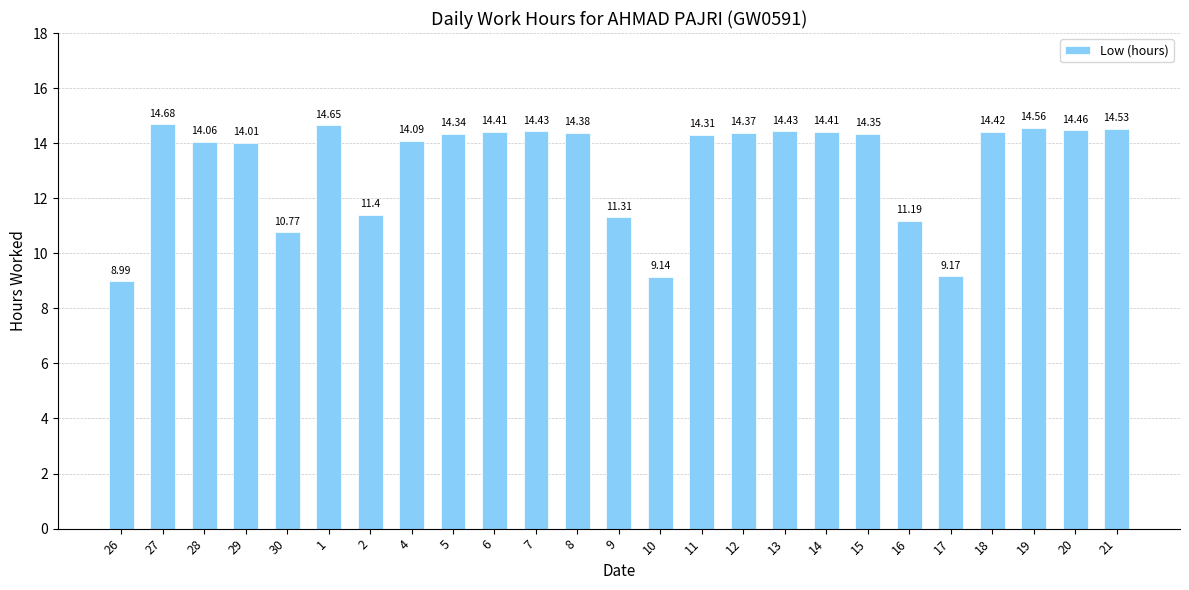

Count the number of categories in the chart.

25